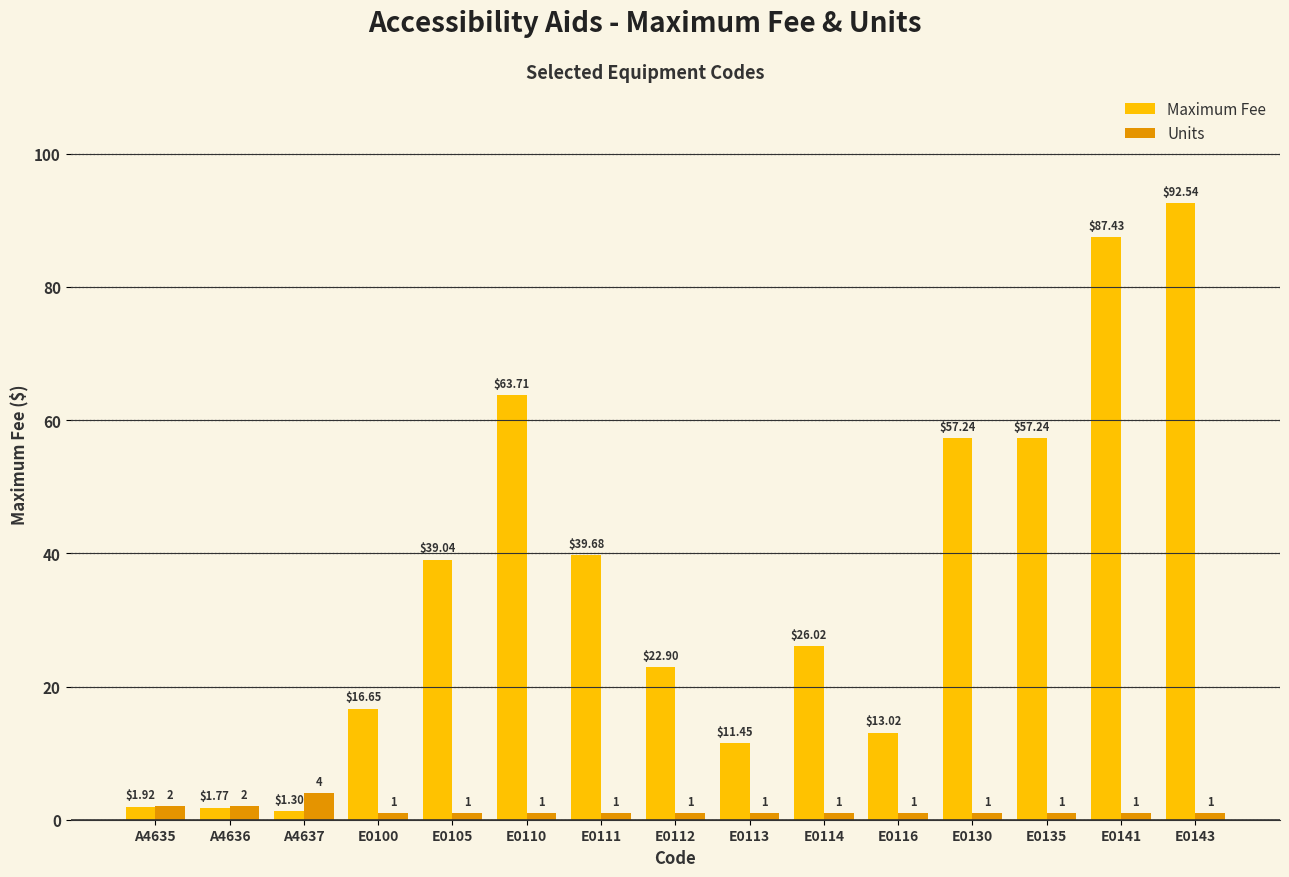

Which series has the largest range (max minus min)?

Maximum Fee